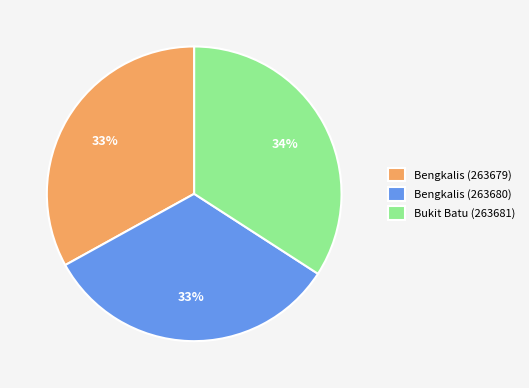

To the nearest percent, what is the average slice percentage?

33%